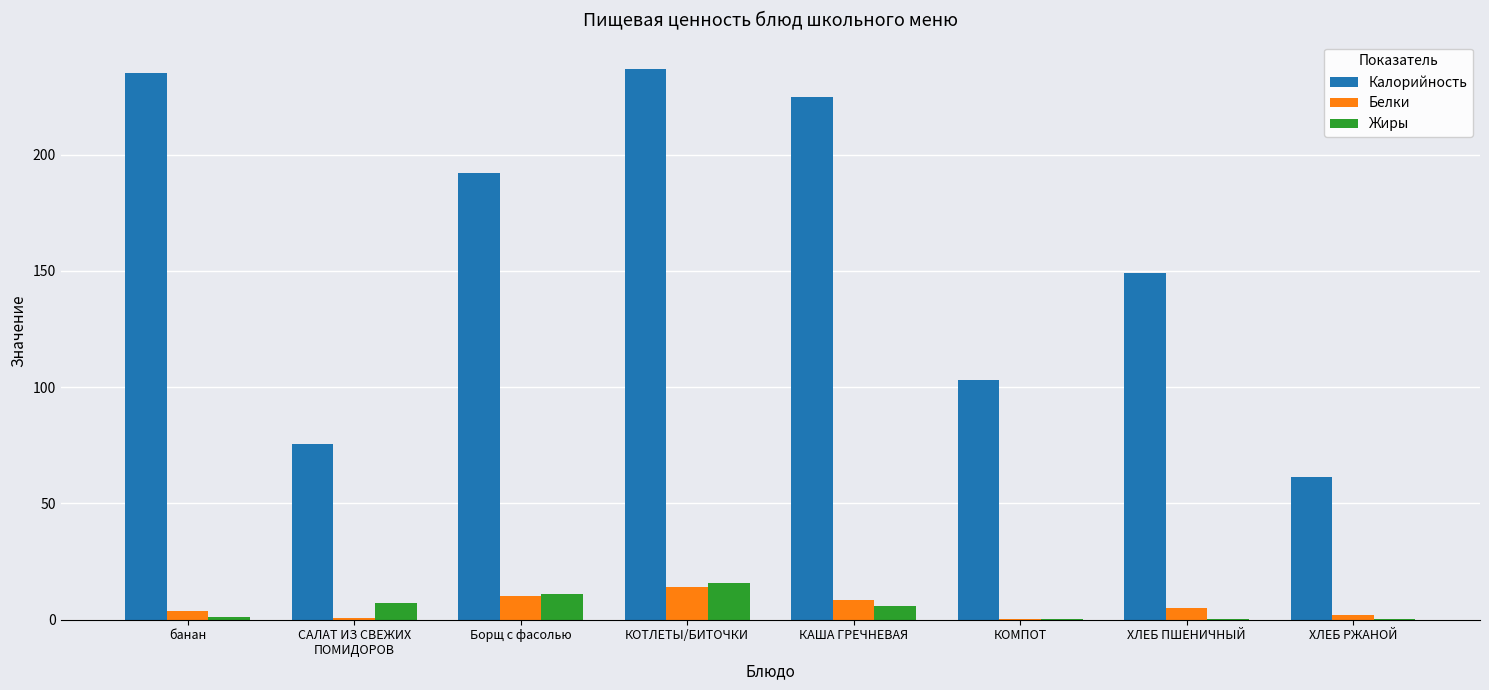

Which series changed the most between ХЛЕБ ПШЕНИЧНЫЙ and ХЛЕБ РЖАНОЙ?

Калорийность